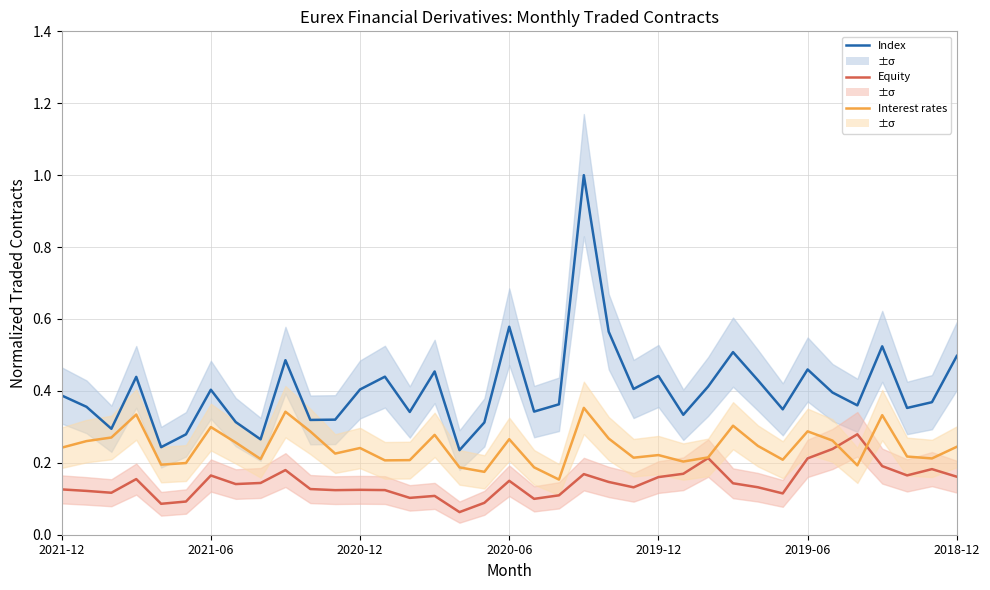

Is the value of Index (traded contracts) at 28 greater than the value of Equity (traded contracts) at 19?

Yes